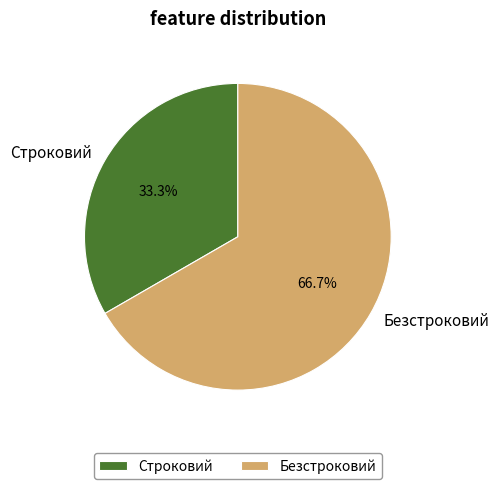

Rank the categories by value from lowest to highest.

Строковий, Безстроковий